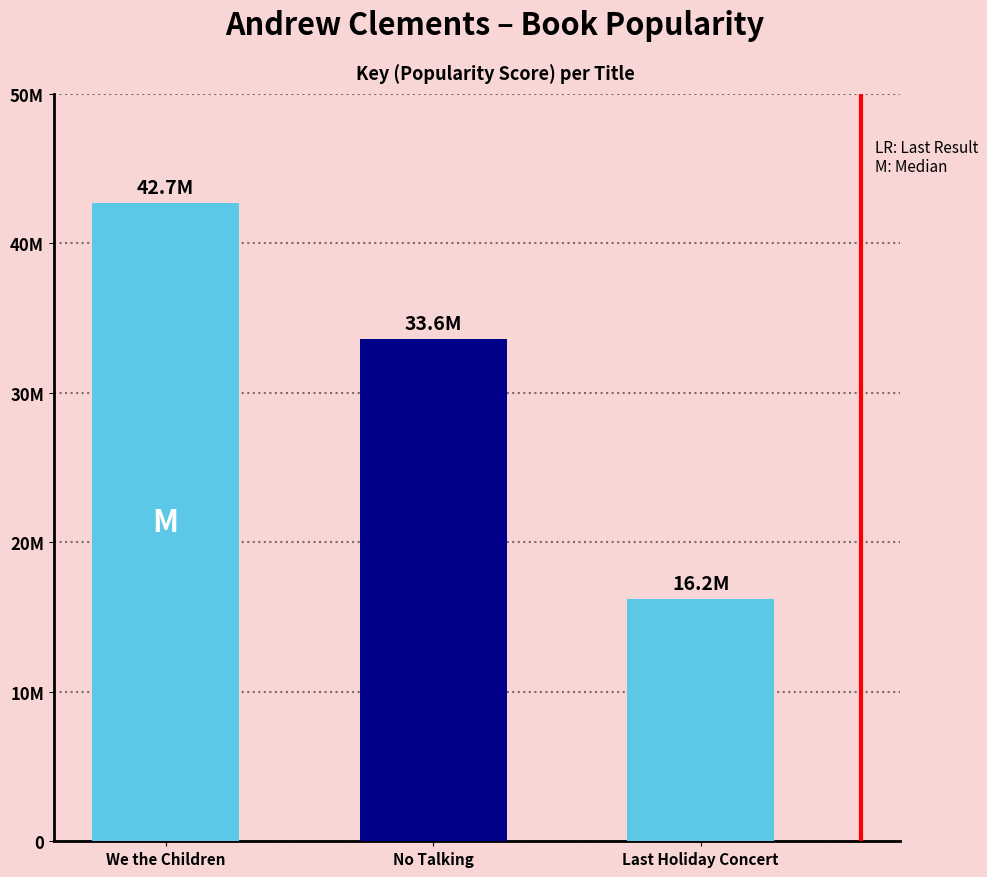

How many bars are there in total?

3